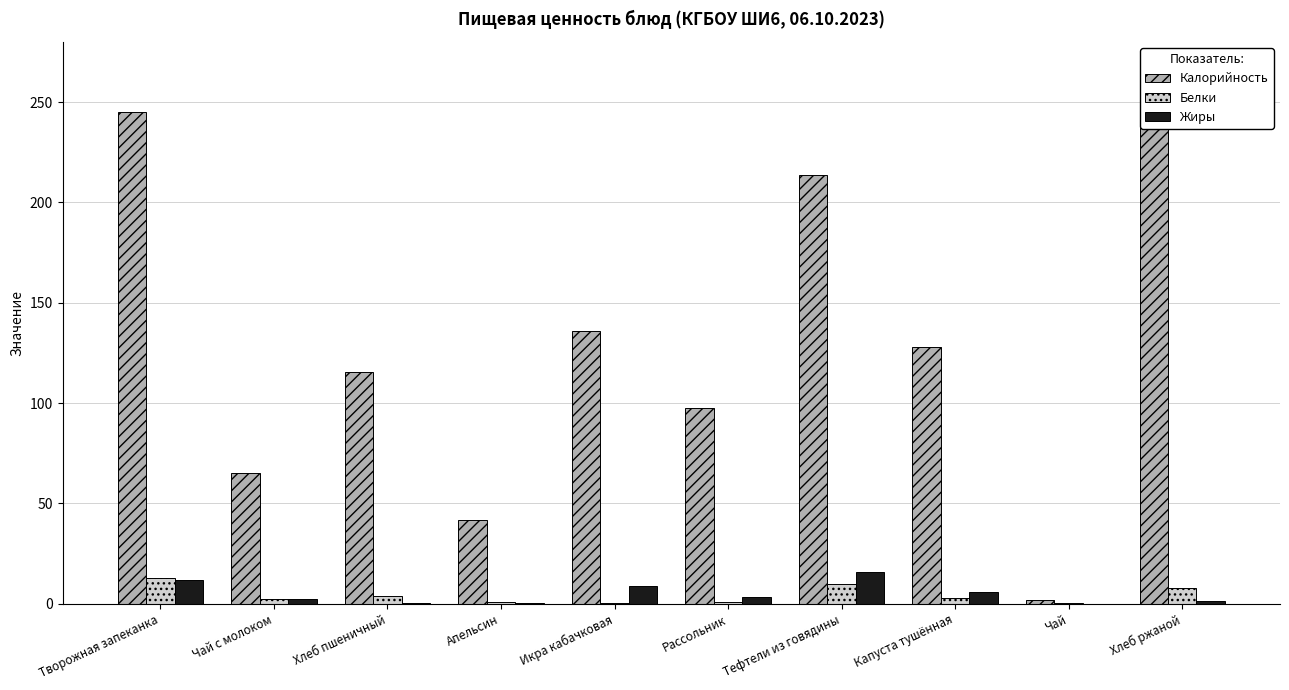

What is the sum of all Калорийность values?

1300.4